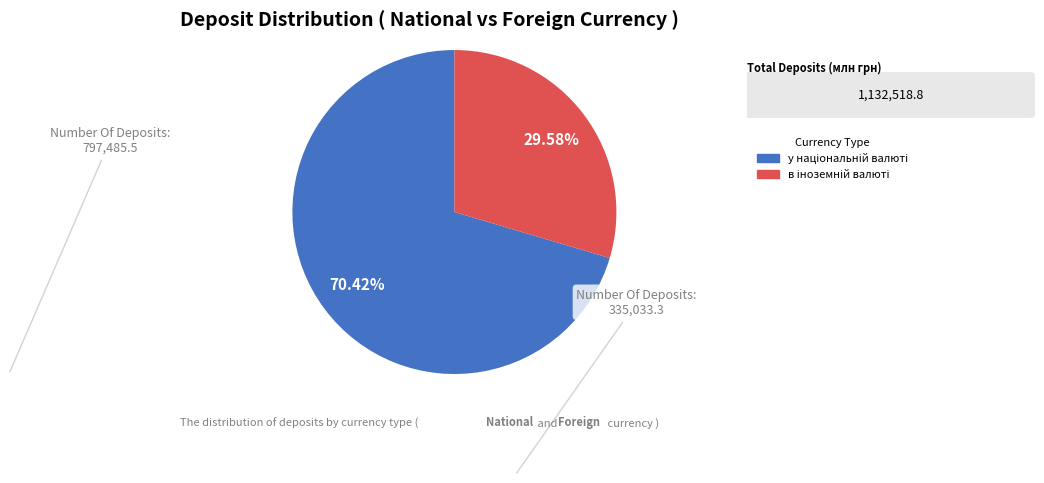

Is there a majority slice in this chart?

Yes